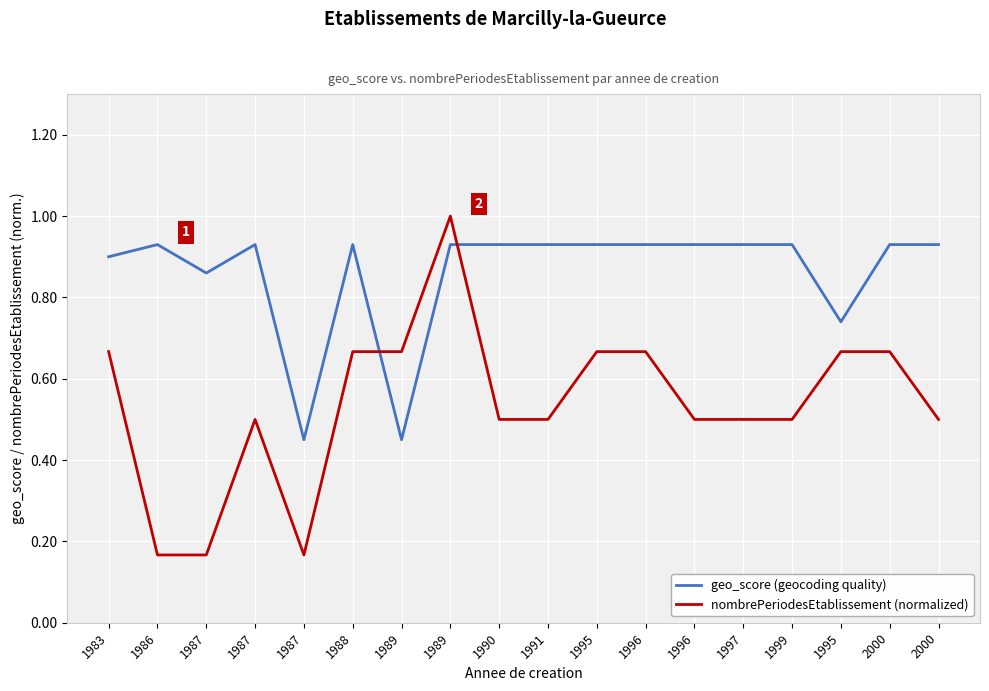

Is it true that nombrePeriodesEtablissement (normalized) equals 0.8 at 1987?

False